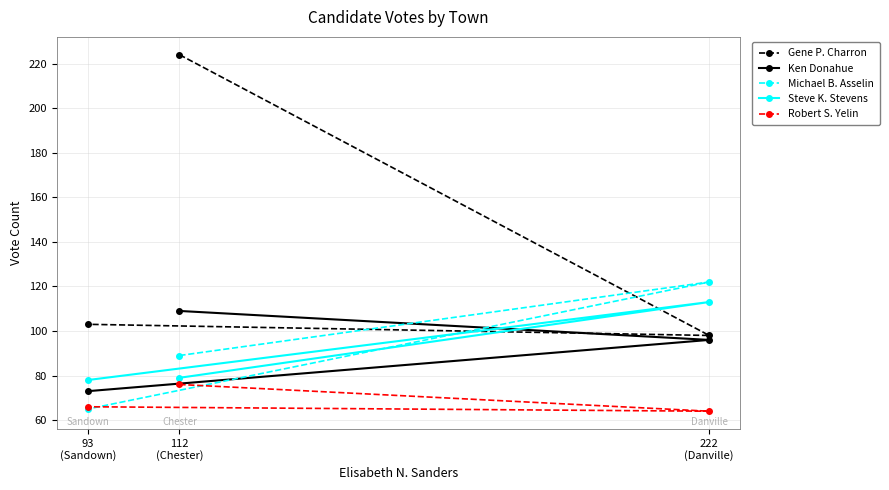

The Steve K. Stevens series shows 109 at 112
(Chester). True or false?

False